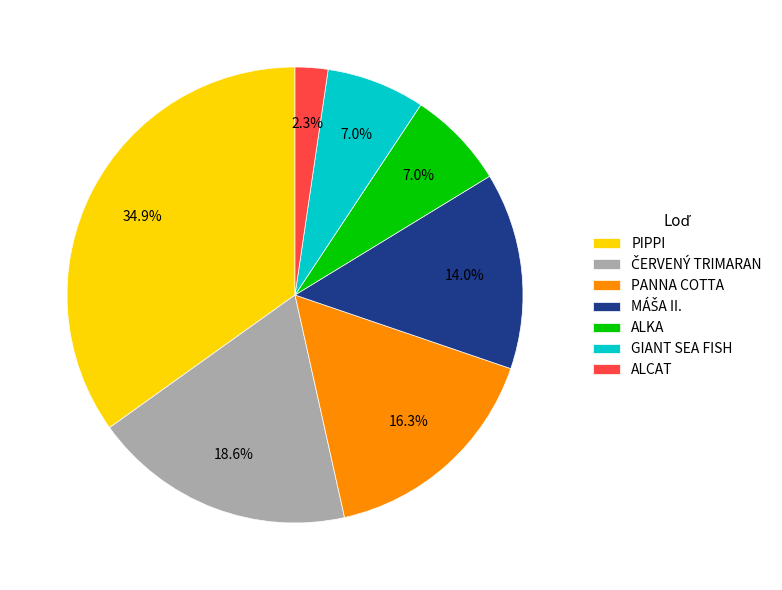

What is the ratio of the value at ALCAT to the value at GIANT SEA FISH?

0.3